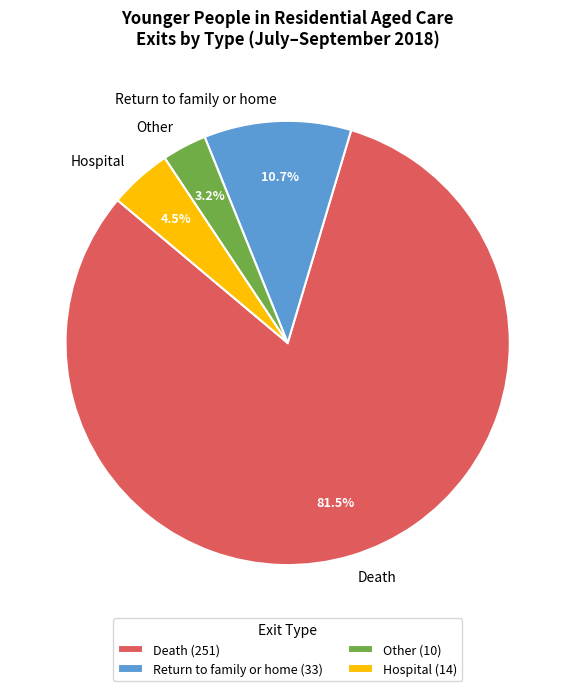

Which has a higher value, Hospital or Return to family or home?

Return to family or home